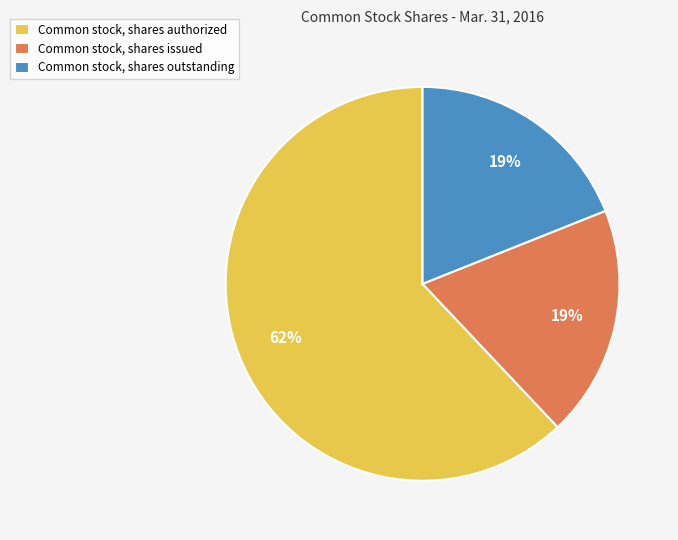

How many slices are in this pie chart?

3